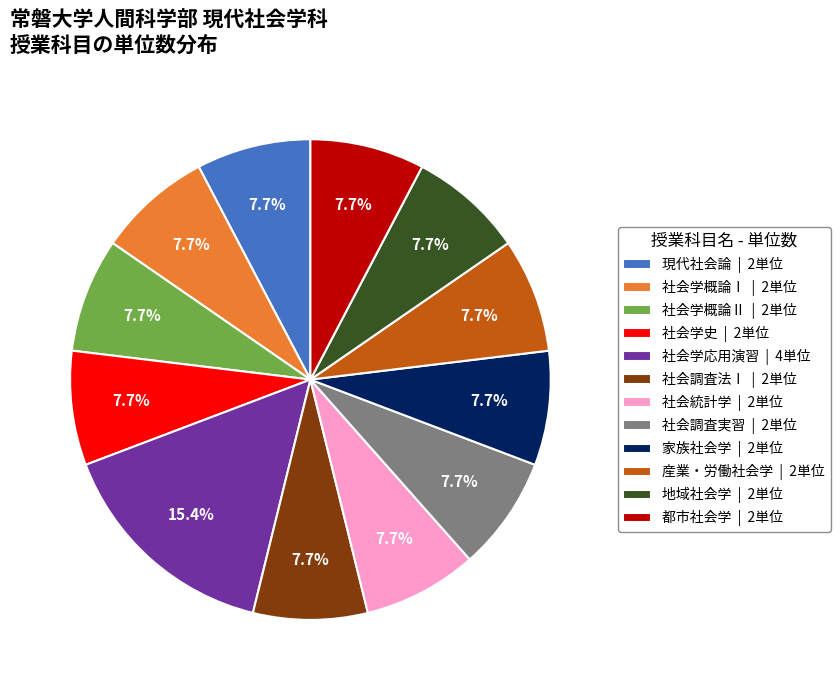

What percentage is NOT represented by 都市社会学?

92.3%